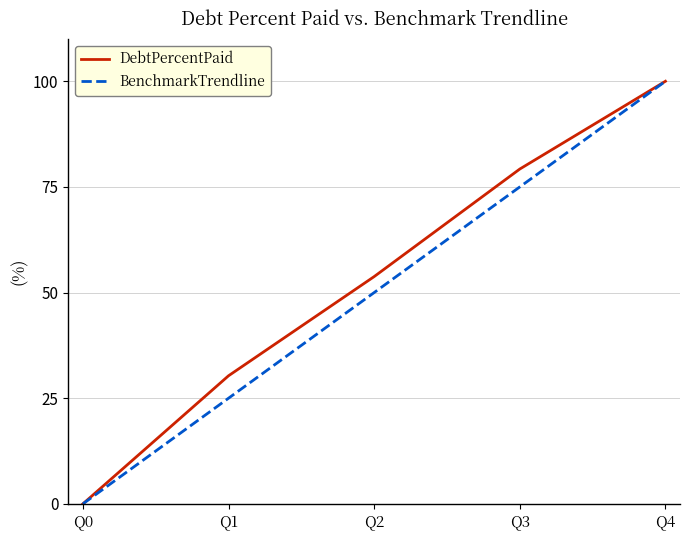

How many BenchmarkTrendline values are between 25 and 75?

3